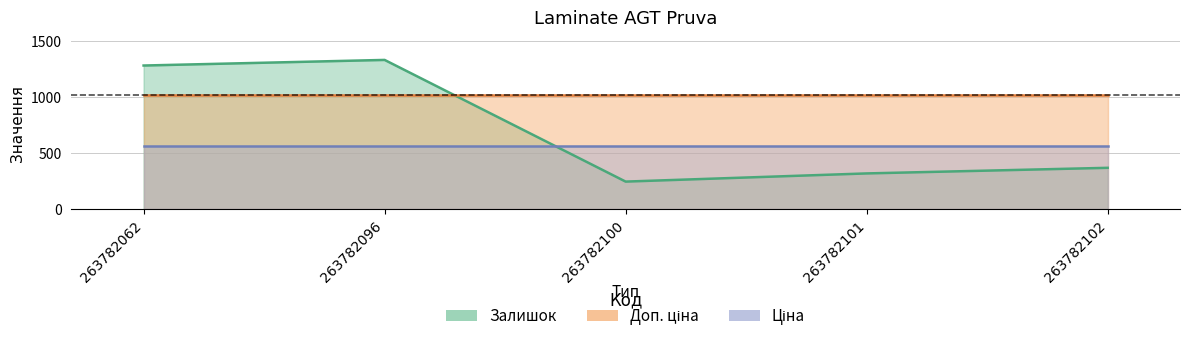

Reading left to right, transcribe all the data shown in this chart.

Залишок: 1285.0	1335.0	249.0	322.0	372.0
Ціна: 567.7	567.7	567.7	567.7	567.7
Доп. ціна: 1024.5	1024.5	1024.5	1024.5	1024.5